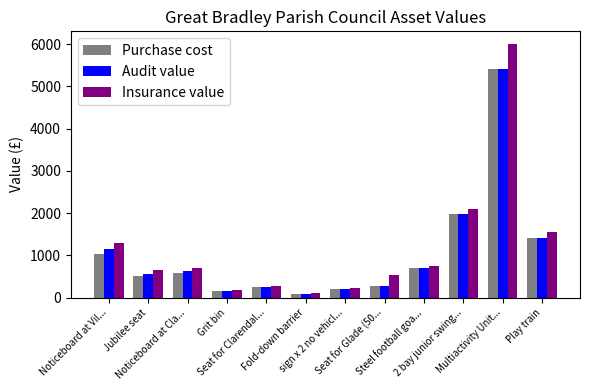

Where is Insurance value nearest to the value 3050?

2 bay junior swing...